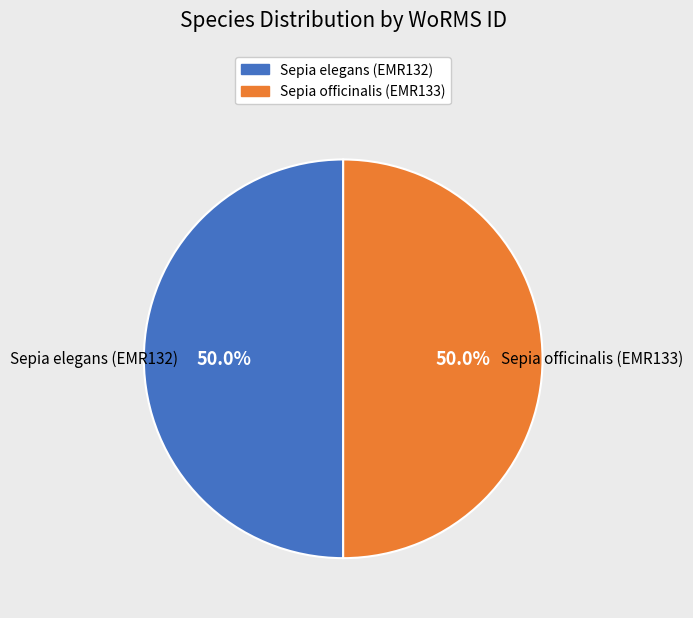

What is the ratio of the value at Sepia elegans (EMR132) to the value at Sepia officinalis (EMR133)?

1.0